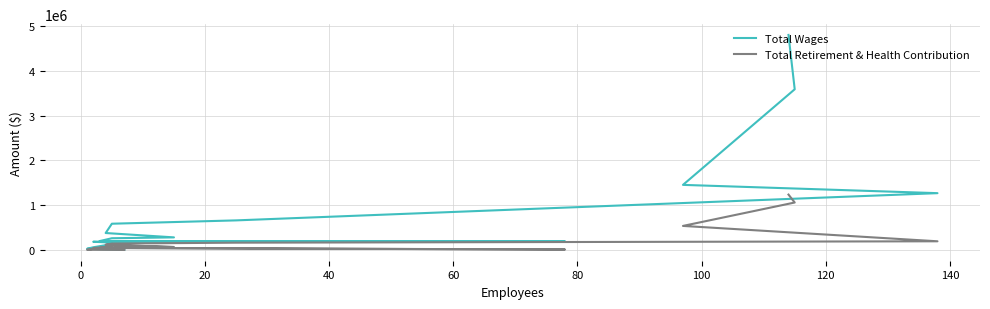

True or false: Total Wages and Total Retirement & Health Contribution cross at least once.

False